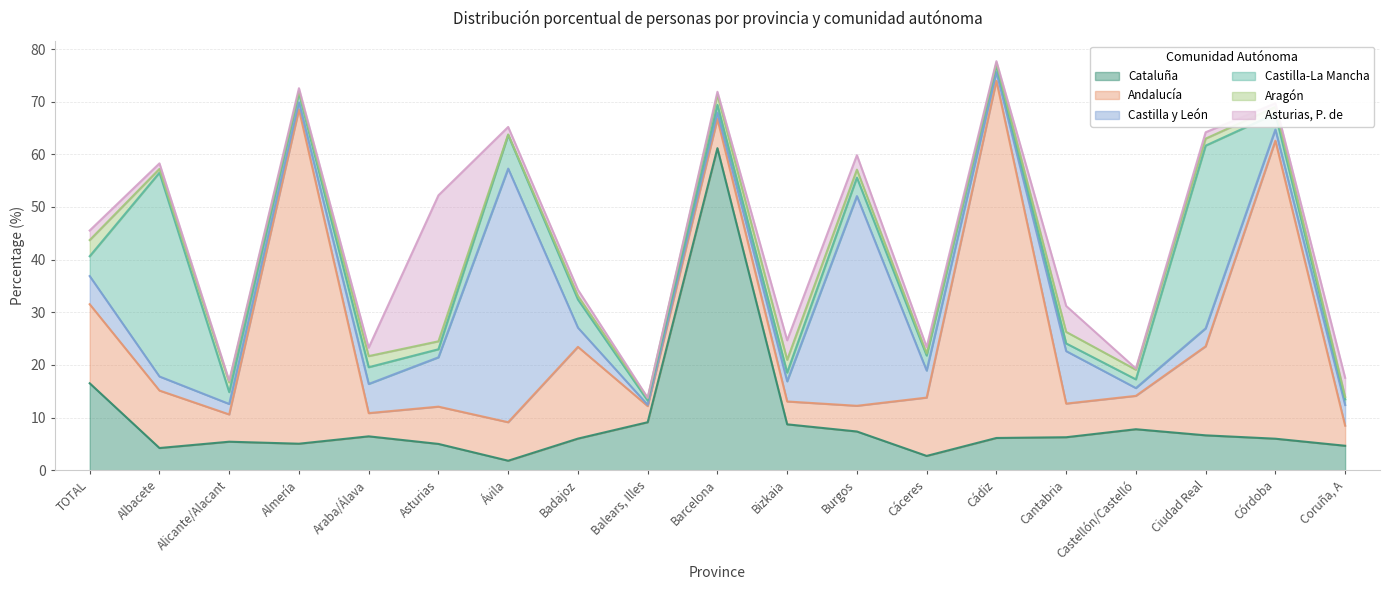

What is the label of the 16th point from the right?

Almería